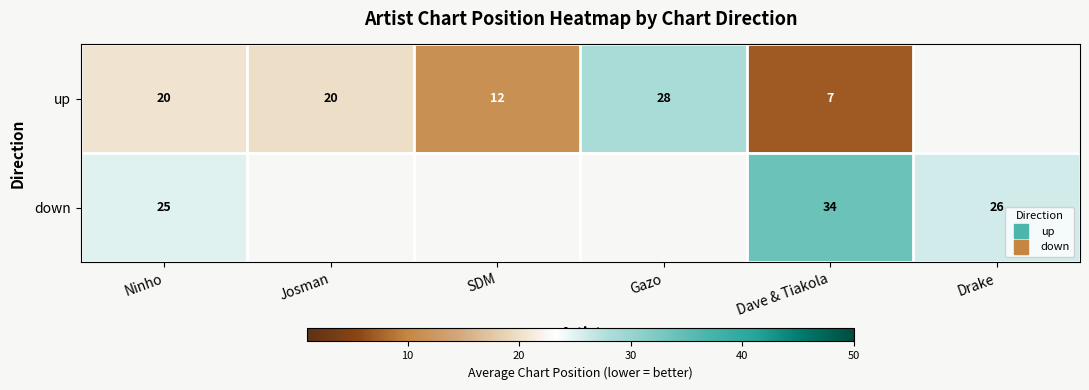

Is the value of up at Drake greater than the value of down at Josman?

No